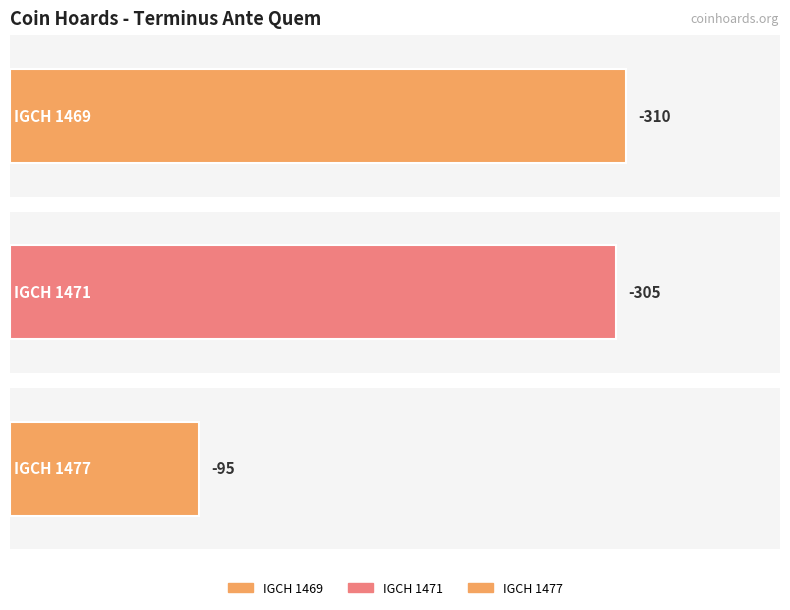

What is the change in value from IGCH 1469 to IGCH 1471?

+5